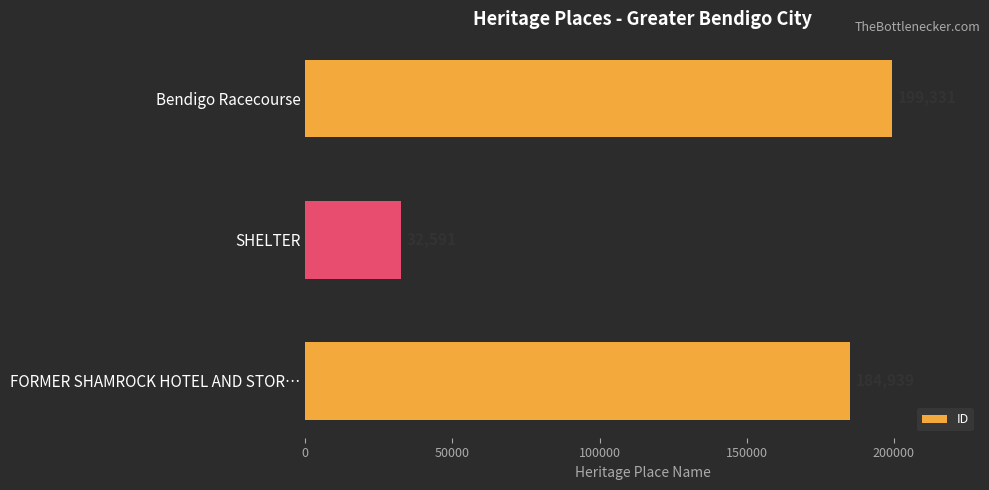

Between FORMER SHAMROCK HOTEL AND STOR… and SHELTER, which is larger?

FORMER SHAMROCK HOTEL AND STOR…